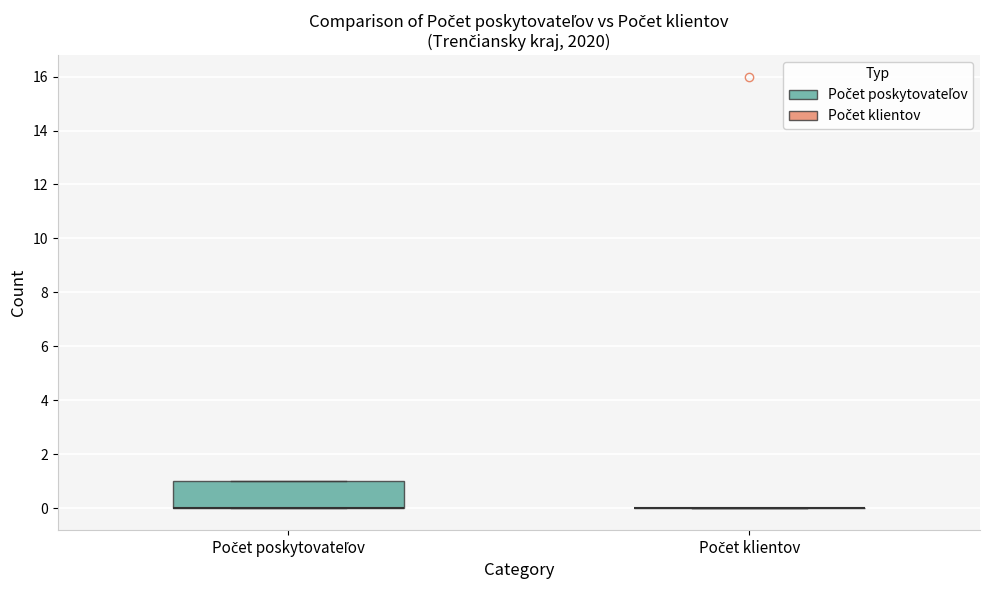

Comparing the boxes themselves (not the whiskers), which one is the tallest?

Počet poskytovateľov